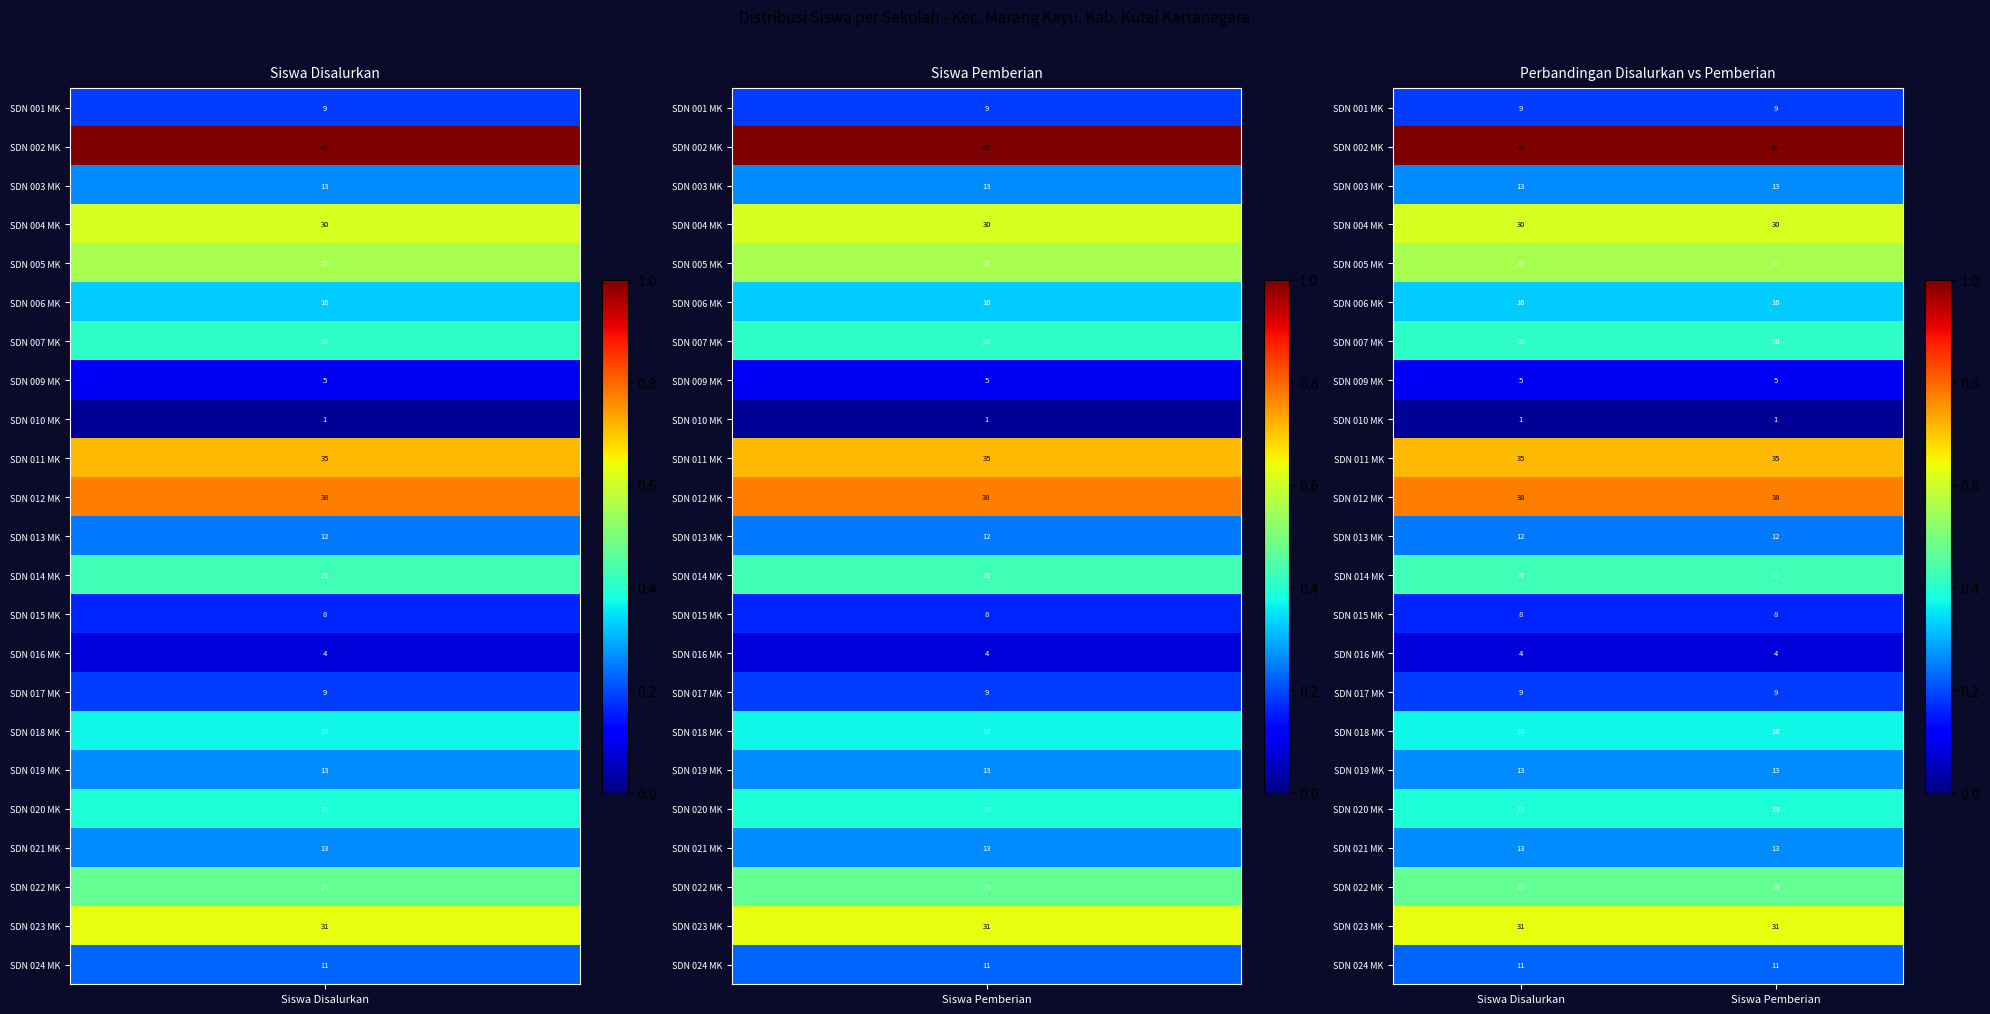

Which series has the largest total across all categories?

SDN 002 MK